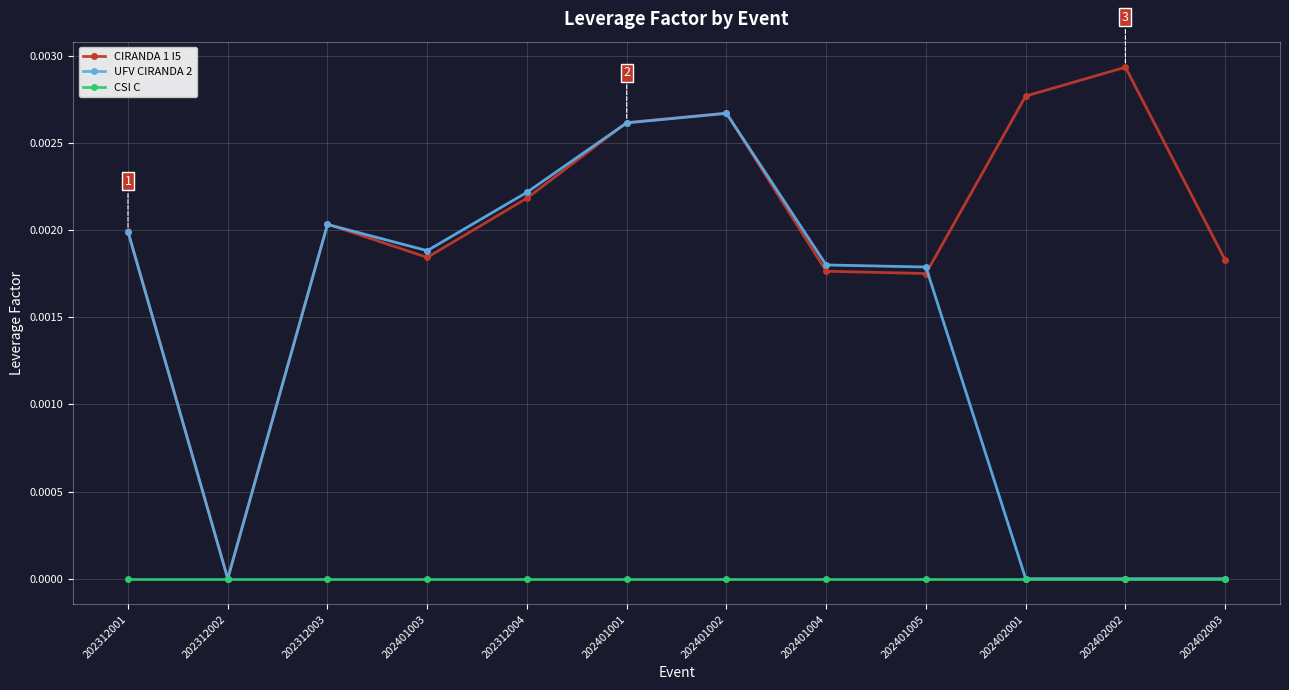

Rank the series by their average value, from lowest to highest.

CSI C, UFV CIRANDA 2, CIRANDA 1 I5